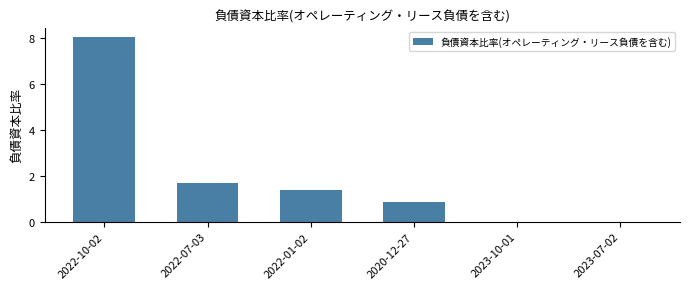

At which label is the value closest to 4?

2022-07-03